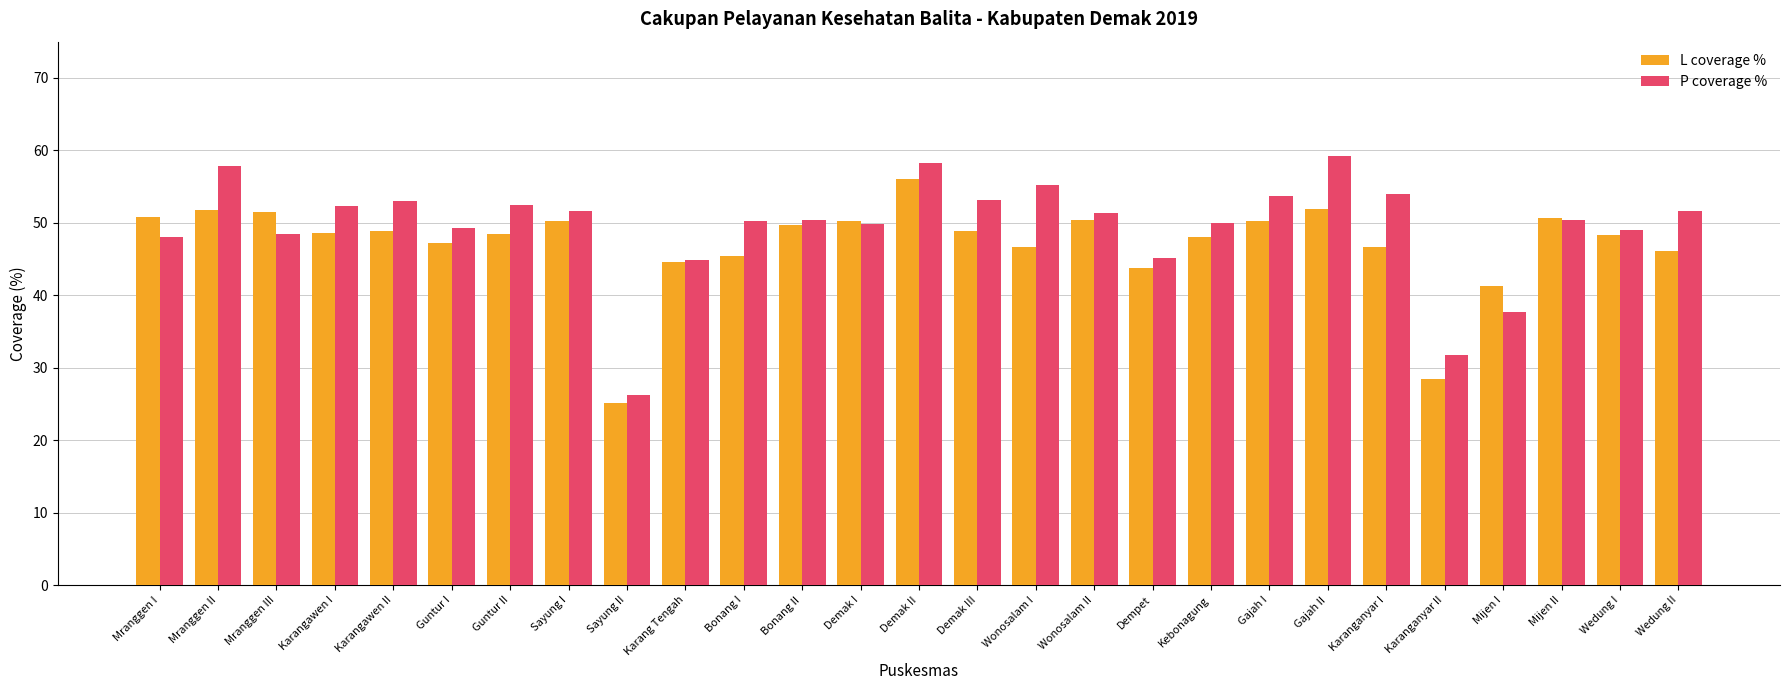

Which series has the widest spread of values?

P coverage %